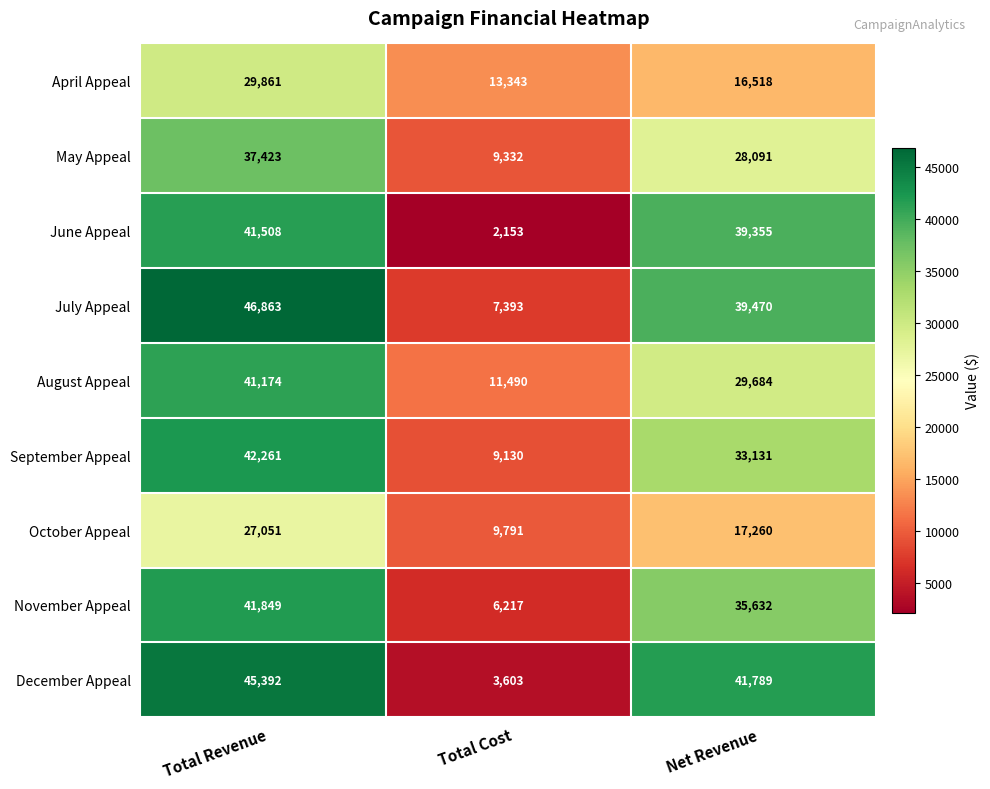

At which category does the chart reach its peak across all series?

Total Revenue